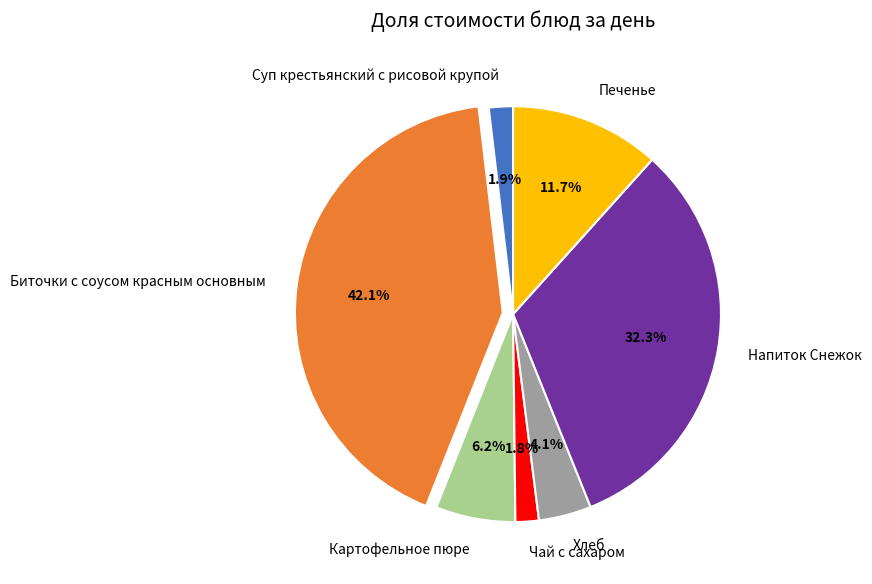

To the nearest percent, what percentage of the pie is Картофельное пюре?

6%